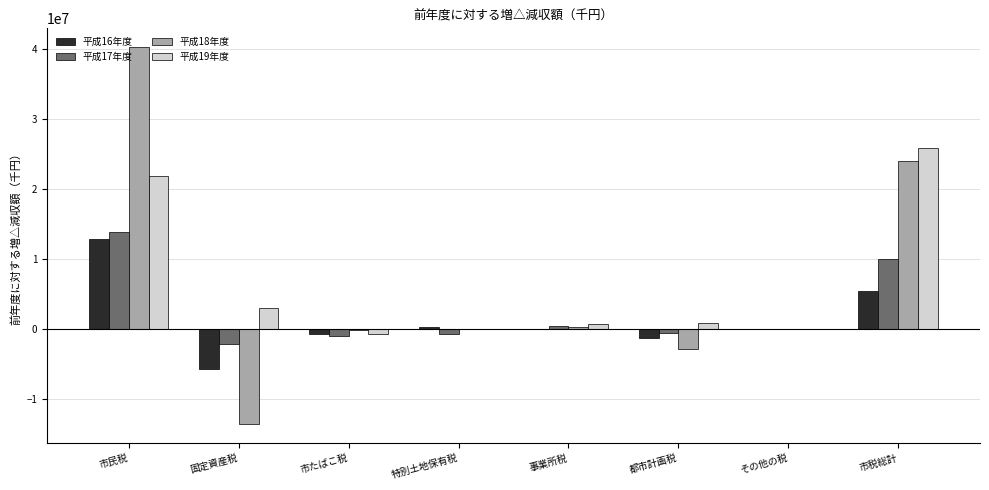

What is the greatest value displayed?

40249736